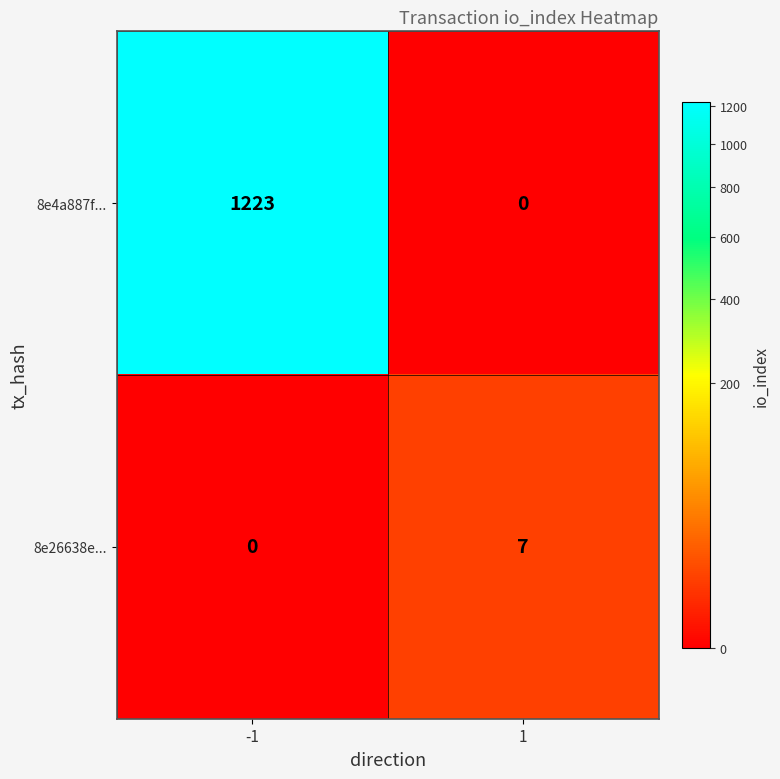

What is the maximum value shown in the chart?

1223